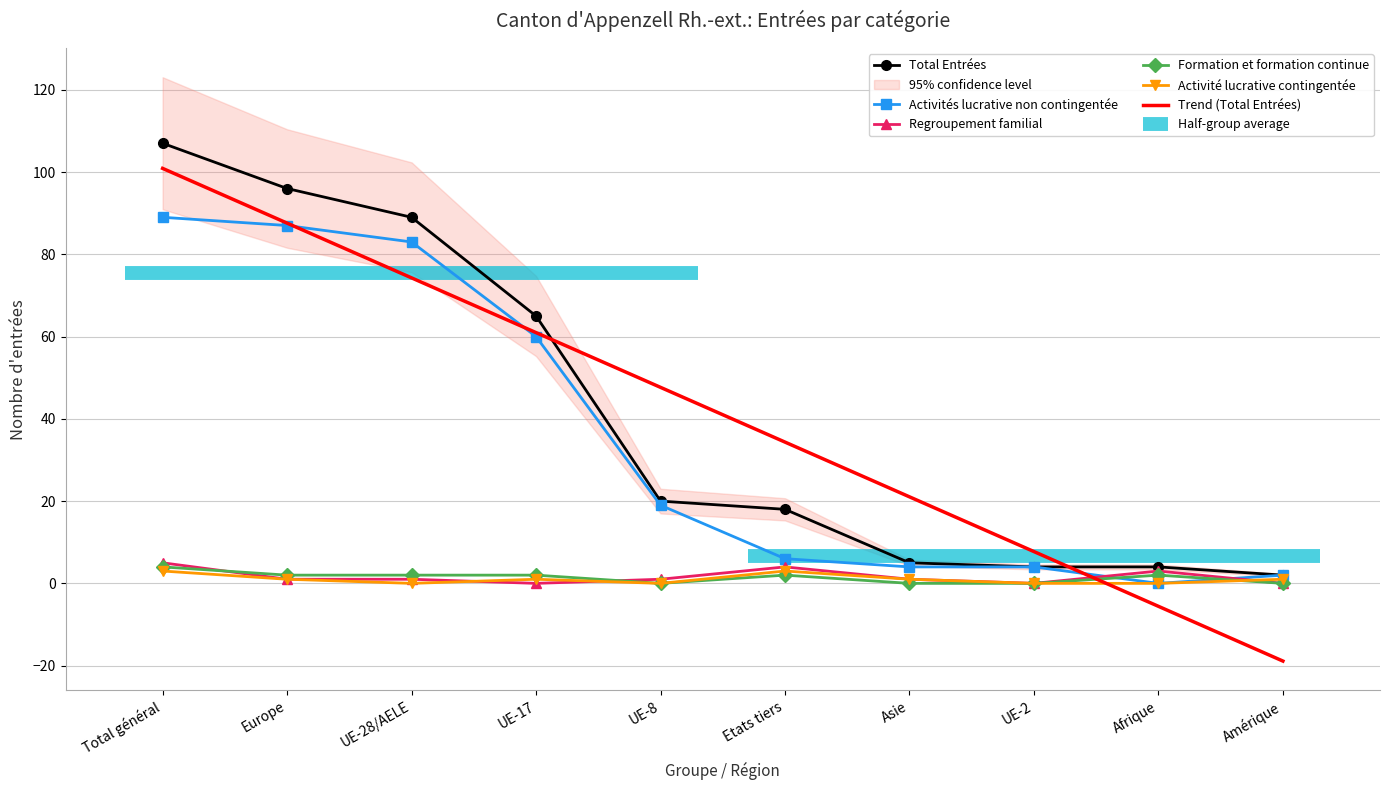

Where does the Activités lucrative non contingentée series first go above 4?

Total général